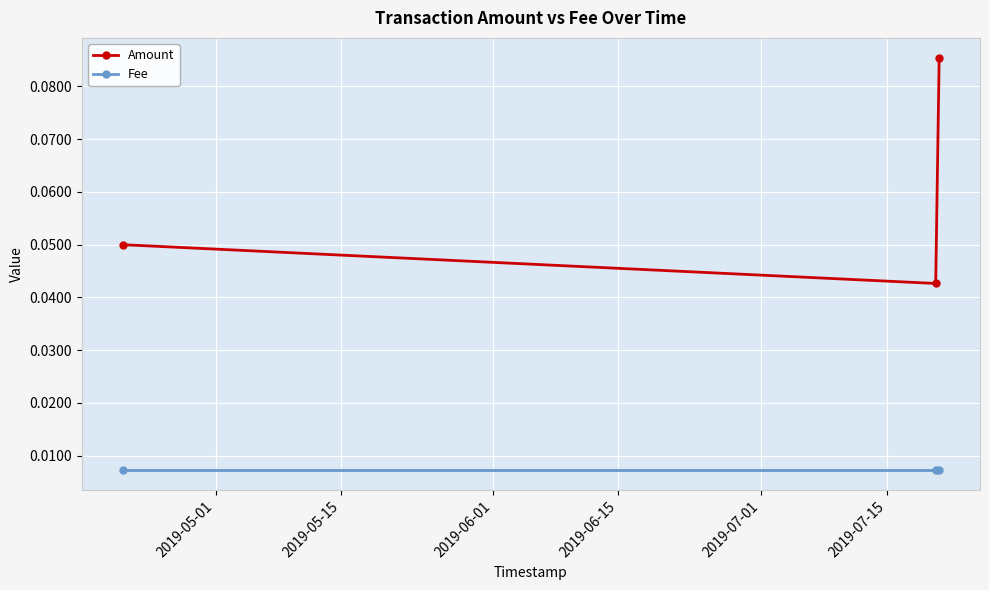

Rank the series by their maximum value, from highest to lowest.

Amount, Fee